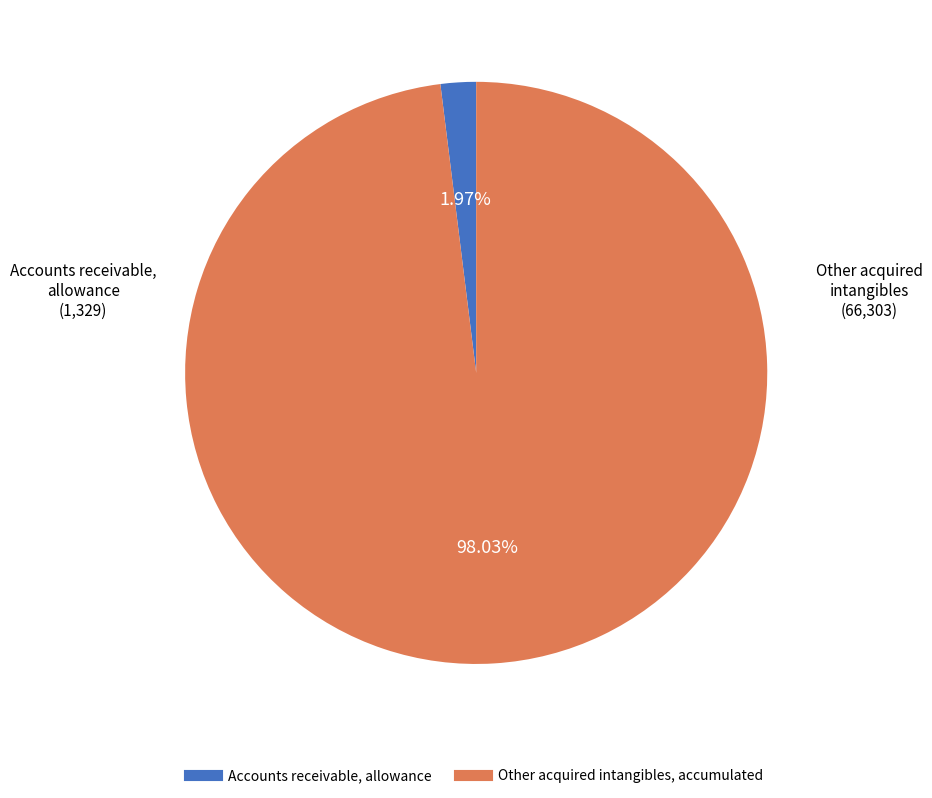

True or false: Other acquired intangibles, accumulated accounts for 85% of the total.

False